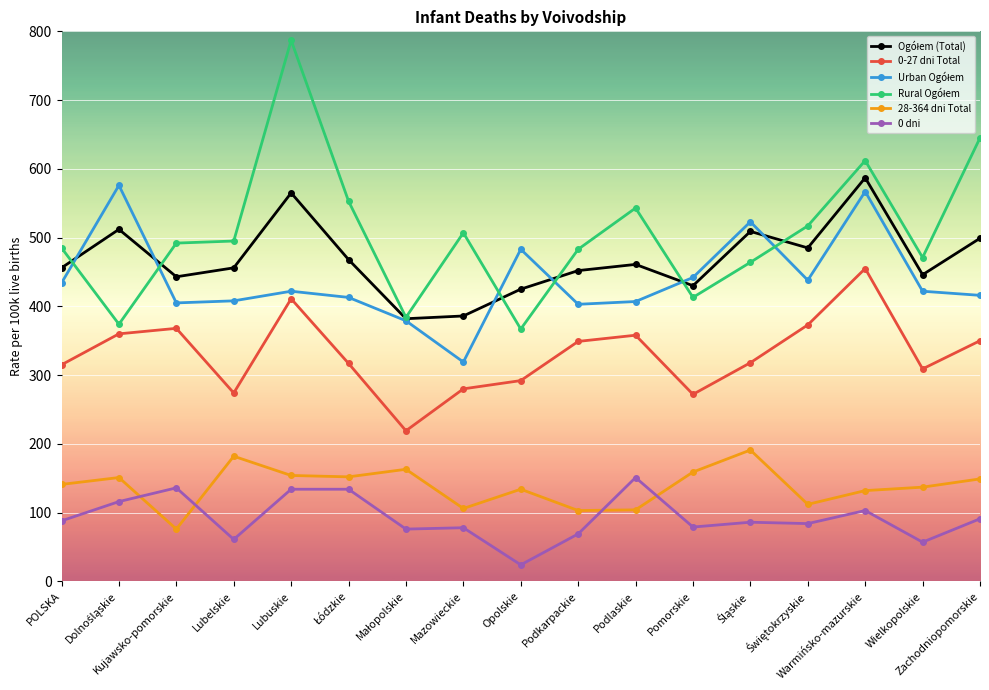

What is the label of the 11th point from the left?

Podlaskie